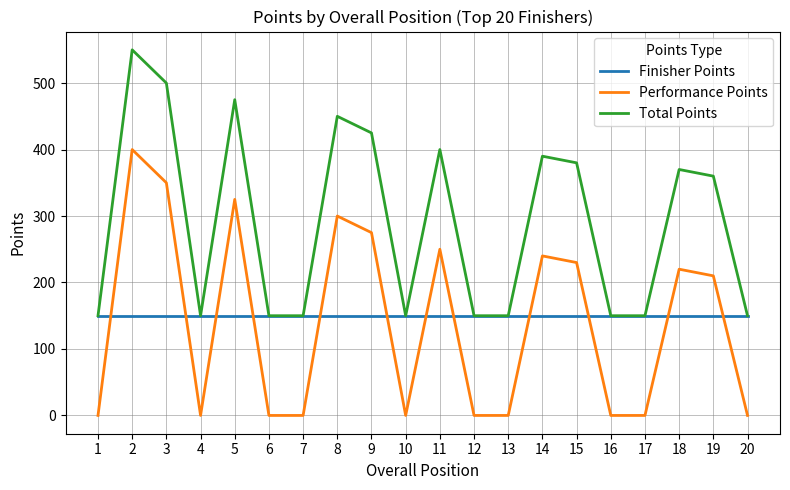

Which series ends up on top after the final intersection of Finisher Points and Performance Points?

Finisher Points